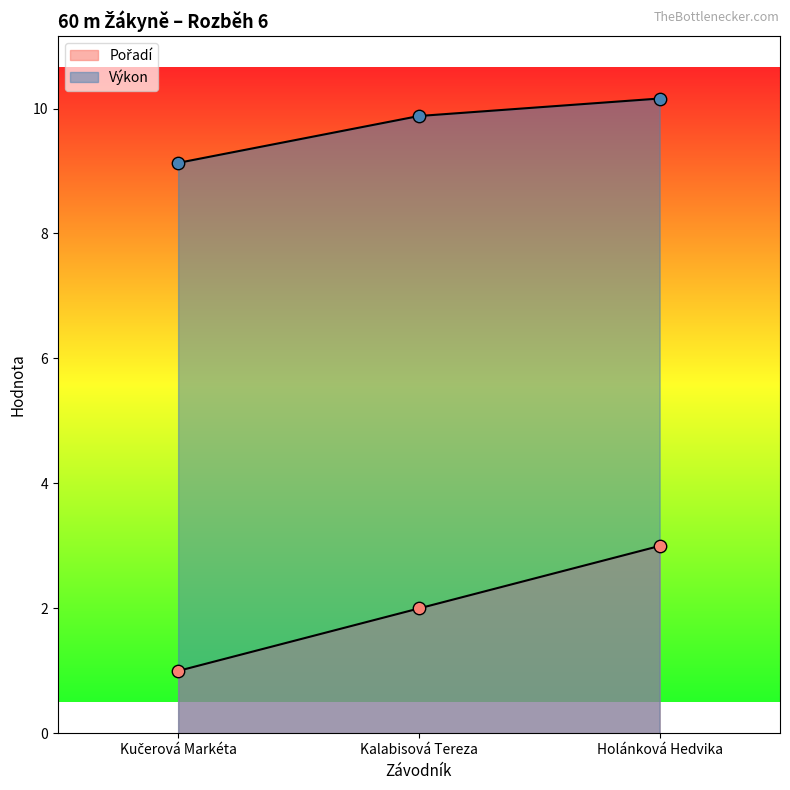

Which series has the widest spread of Y values?

Pořadí